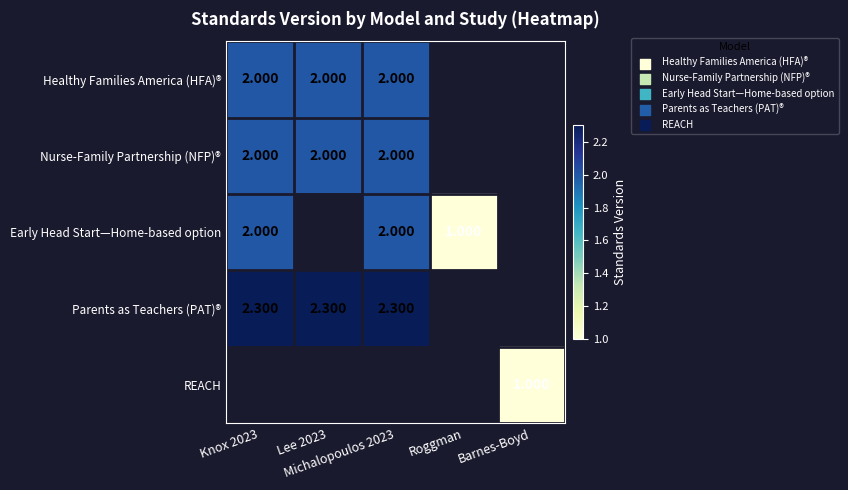

The value of Early Head Start—Home-based option at Roggman is 0.6. True or false?

False